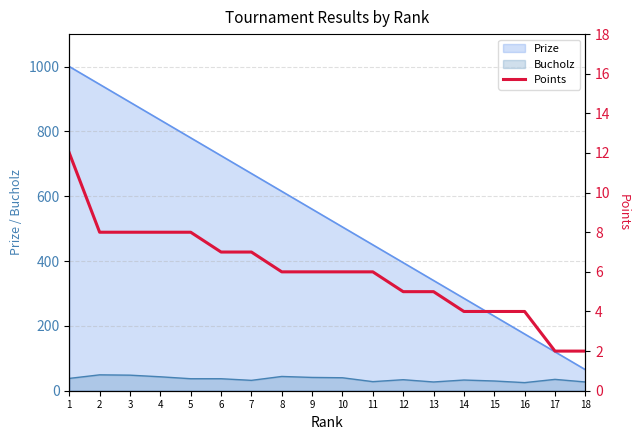

Between 15 and 1, which is larger?

1